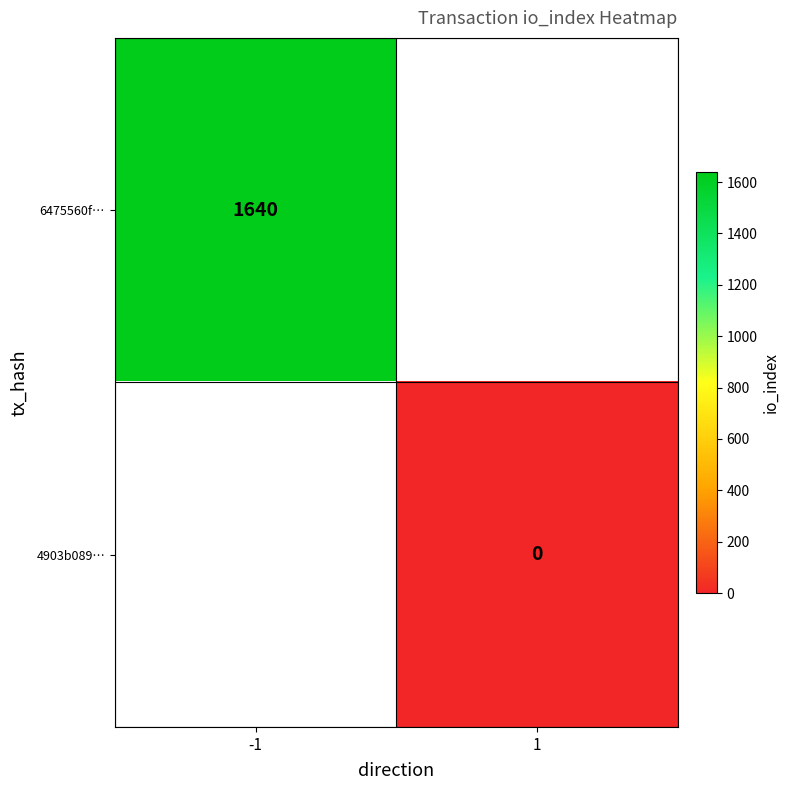

What is the maximum value shown in the chart?

1640.0